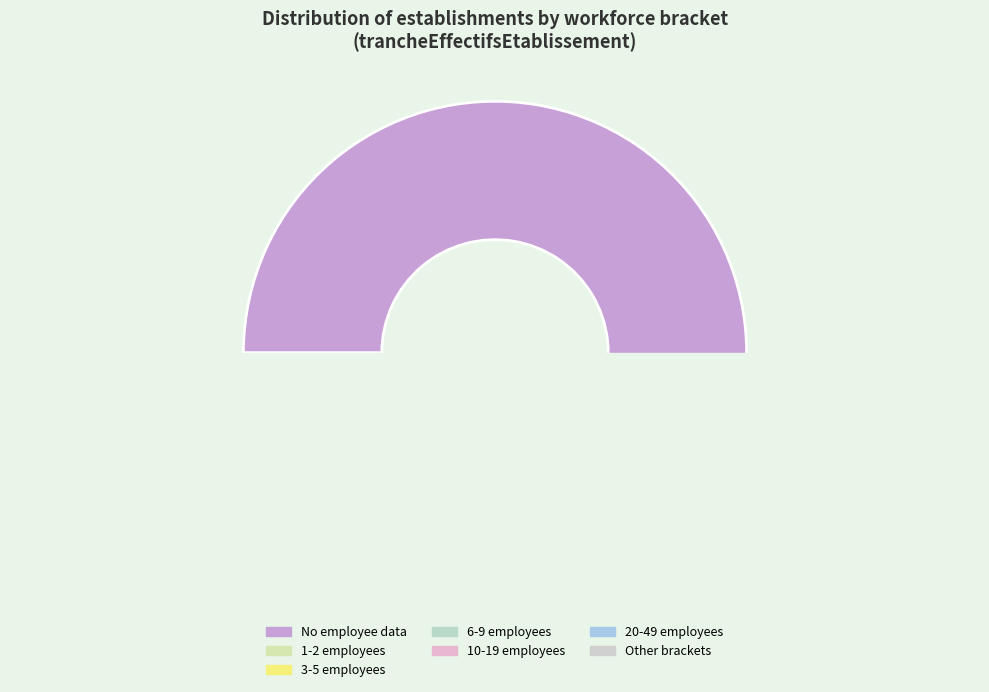

Which category has the biggest portion of the pie?

NN